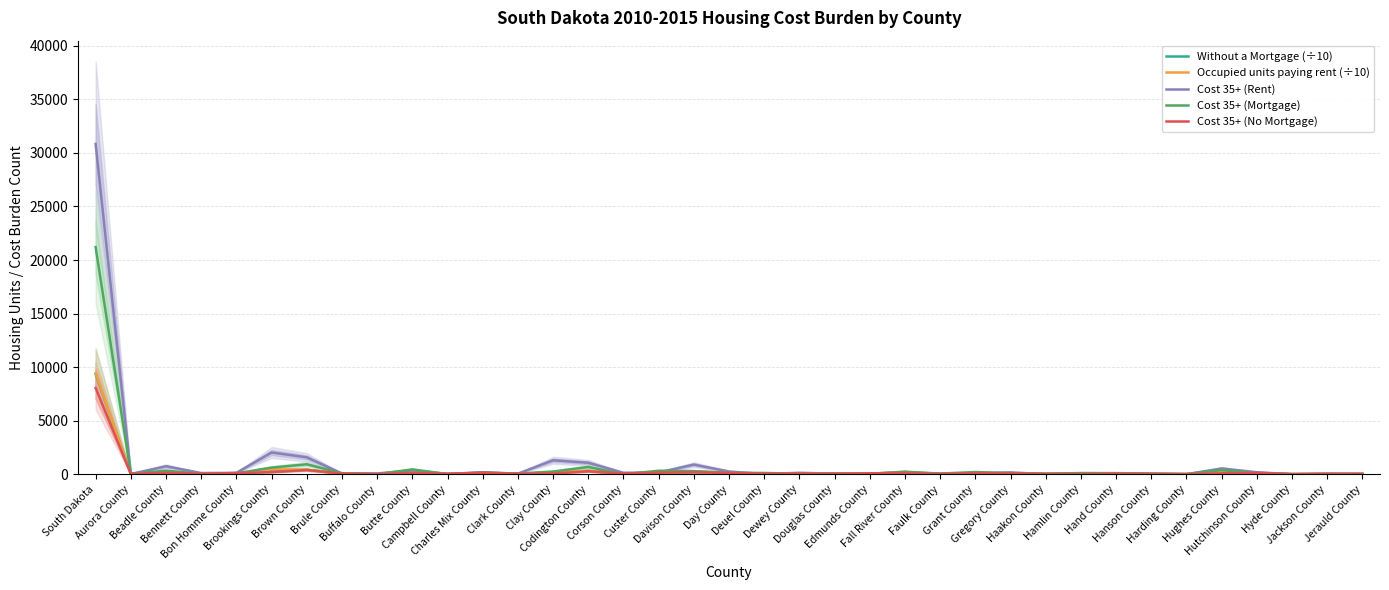

Is it true that Cost 35+ (No Mortgage) equals 72.0 at Dewey County?

True